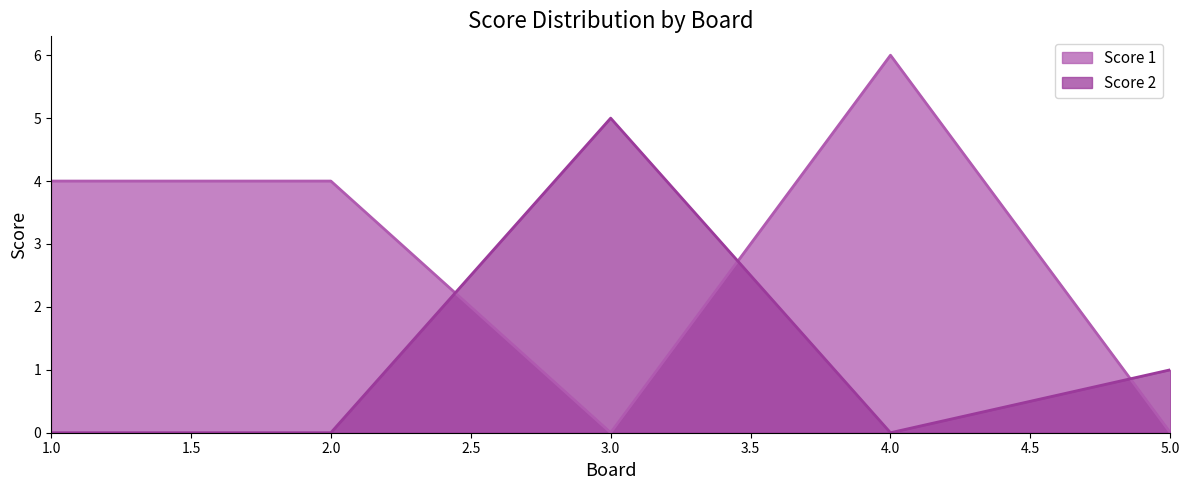

What is the sum of the Score 1 values at 3.0 and 1.0?

4